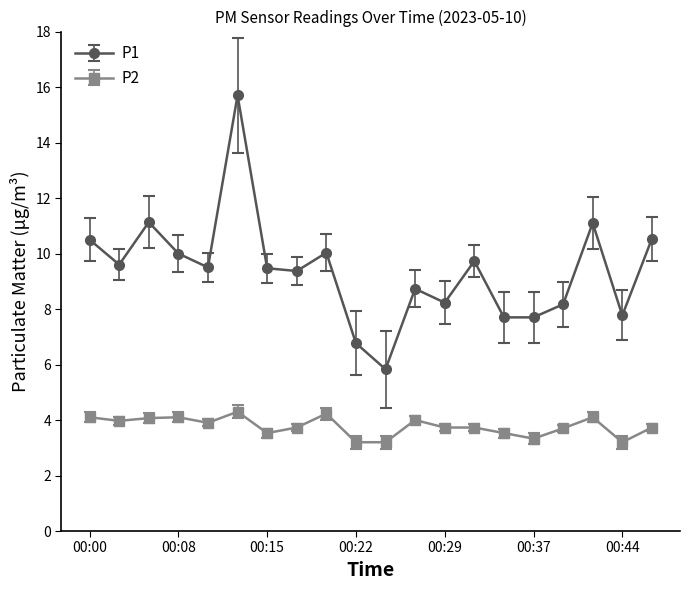

Which series has the largest total across all categories?

P1